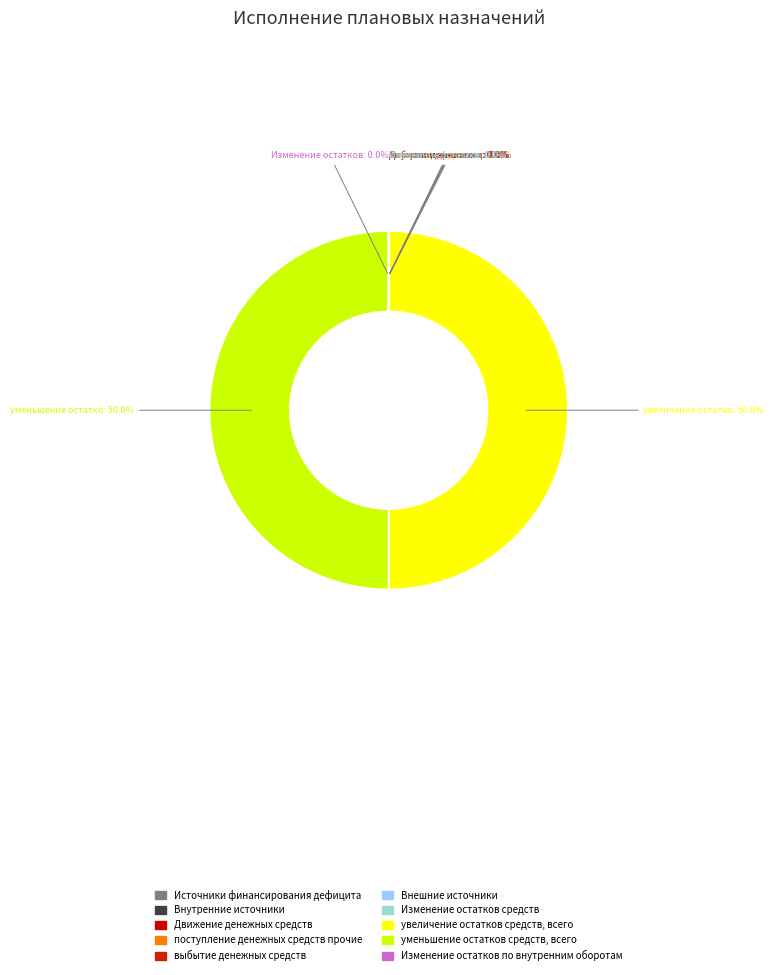

What is the smallest slice in the pie chart?

Источники финансирования дефицита